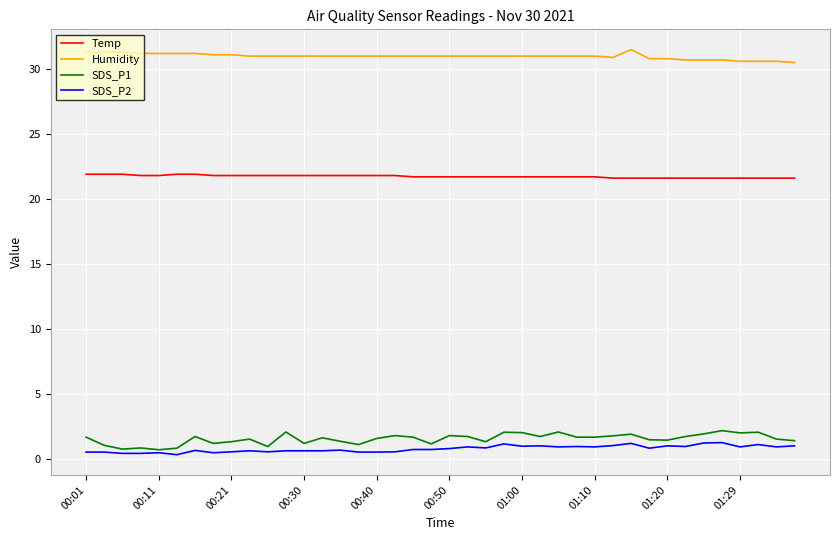

True or false: SDS_P1 and Humidity cross at least once.

False